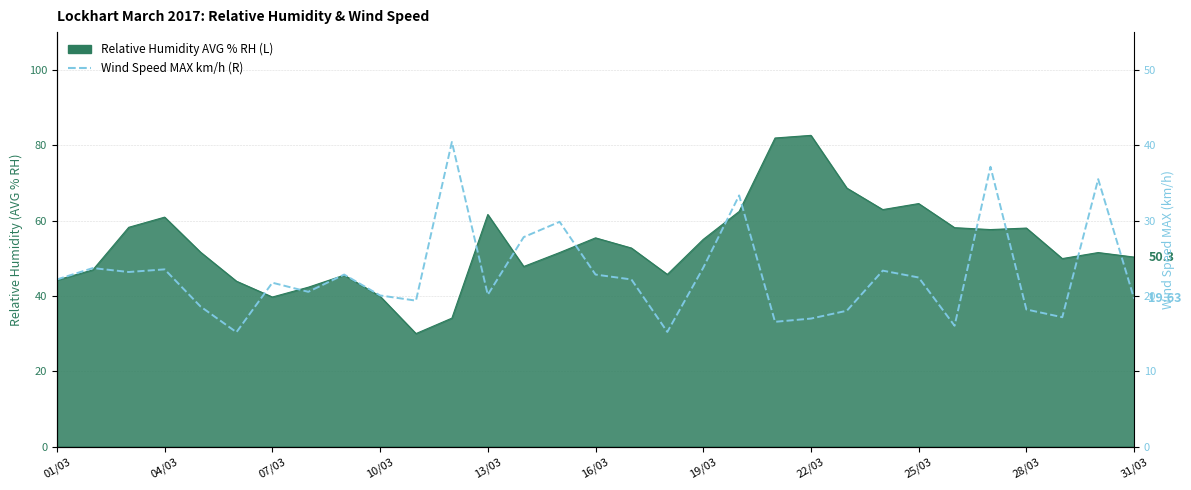

Where does the data first go above 22?

01/03